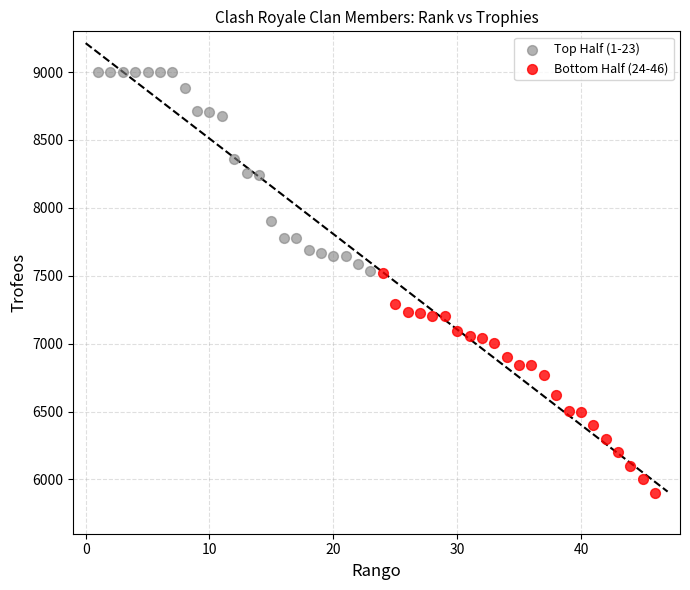

What are all the series names shown in the legend?

Top Half (1-23), Bottom Half (24-46)